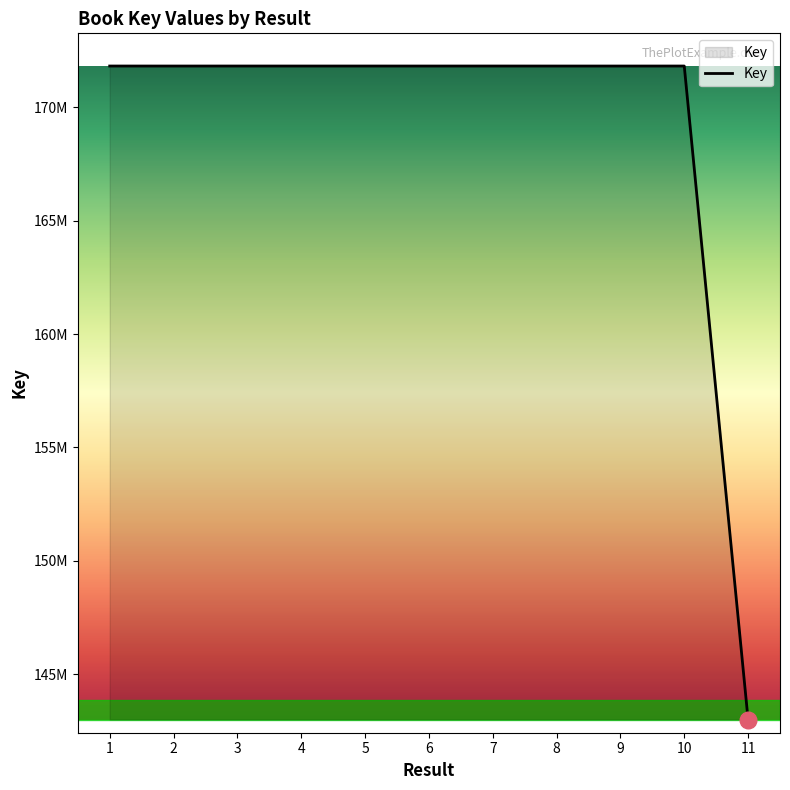

Is this an area chart (filled region under the line)?

Yes